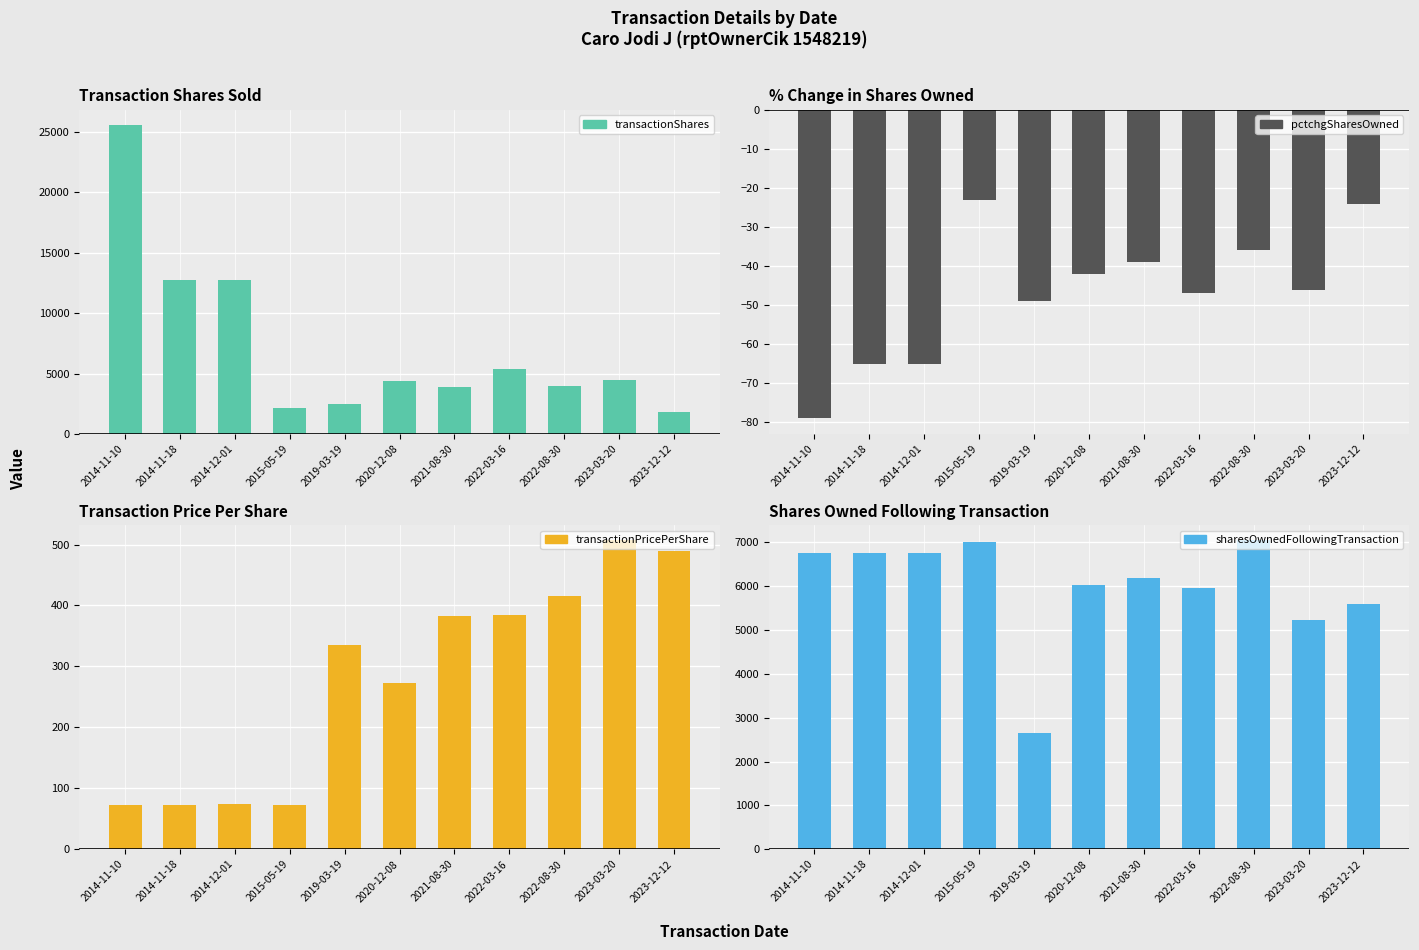

What position from the left is 2015-05-19?

4